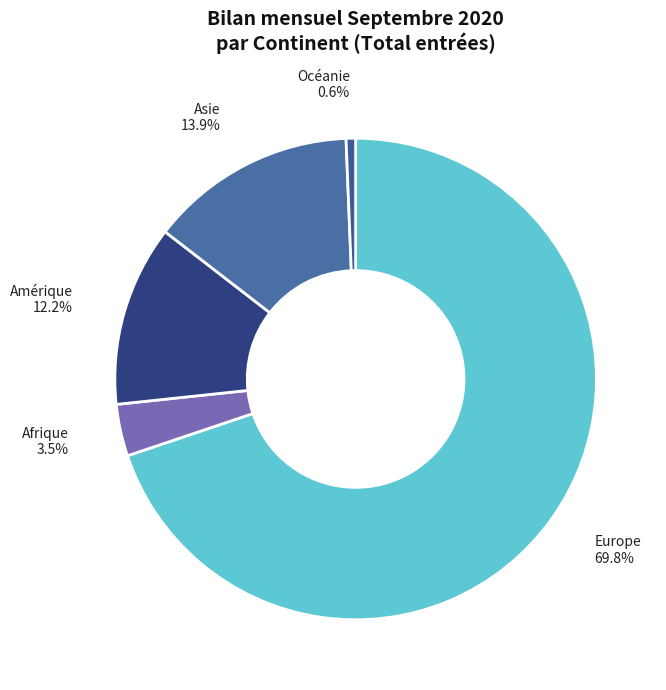

Does any single category account for the majority?

Yes